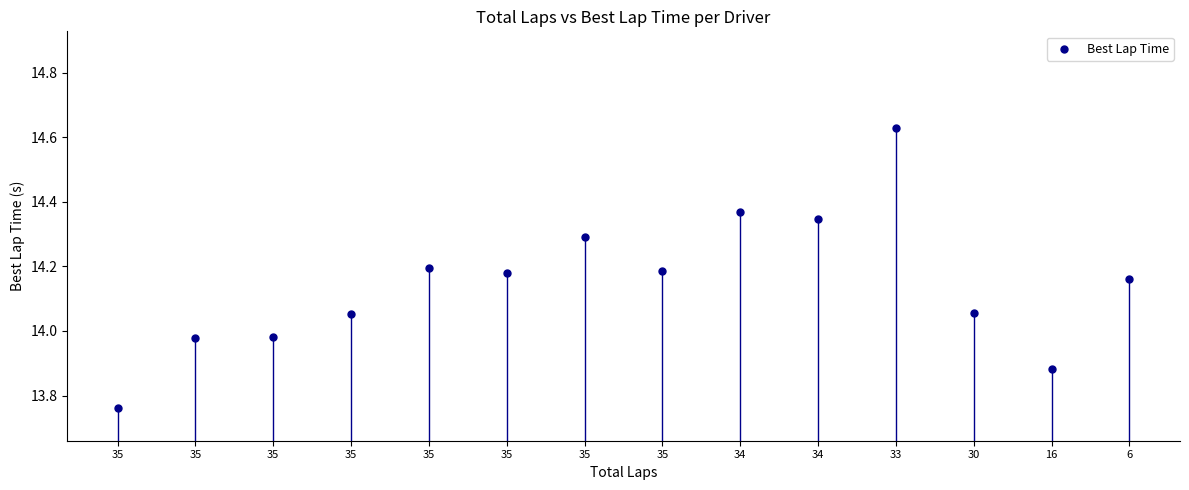

Count the number of points in this scatter plot.

14